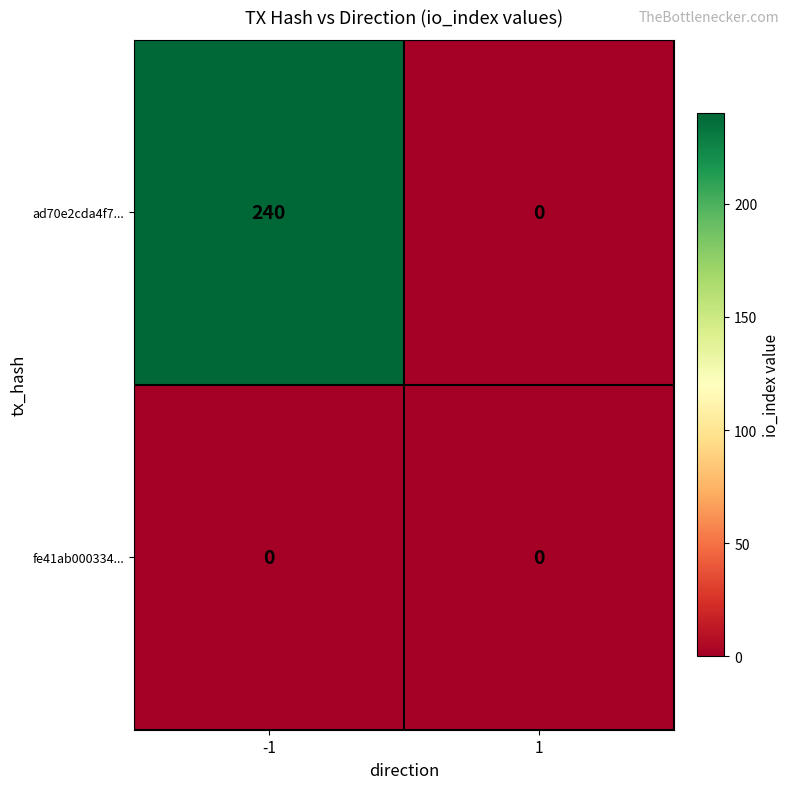

Reading right to left, what are all the values shown in this chart?

ad70e2cda4f7...: 1=0	-1=240
fe41ab000334...: 1=0	-1=0